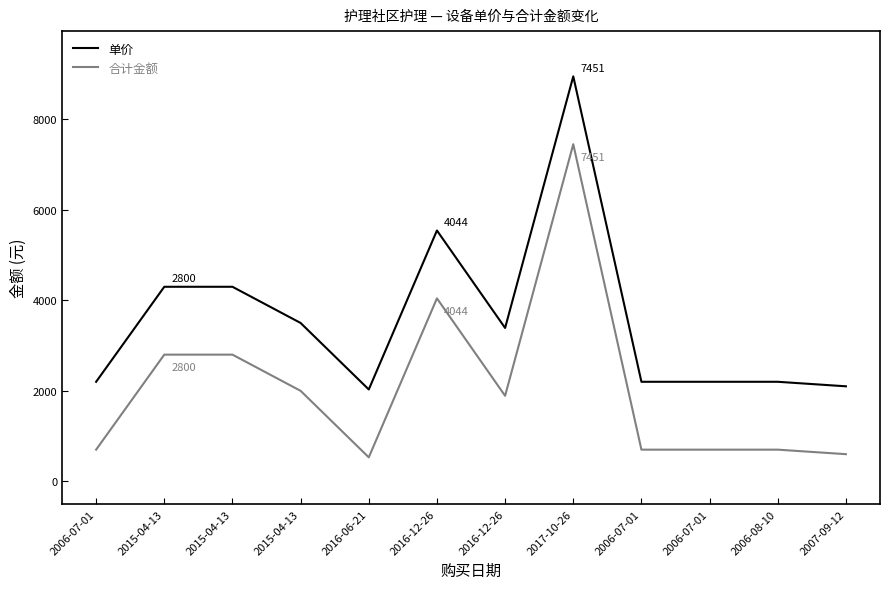

Which series has the largest range (max minus min)?

单价